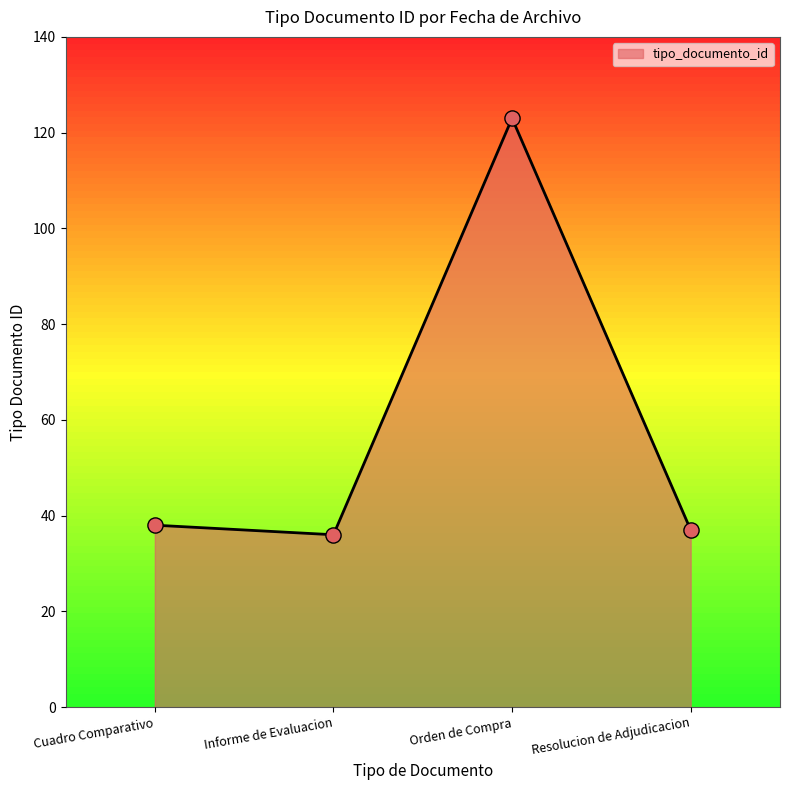

Approximately how many times larger is the value at Orden de Compra compared to Informe de Evaluacion?

3.4